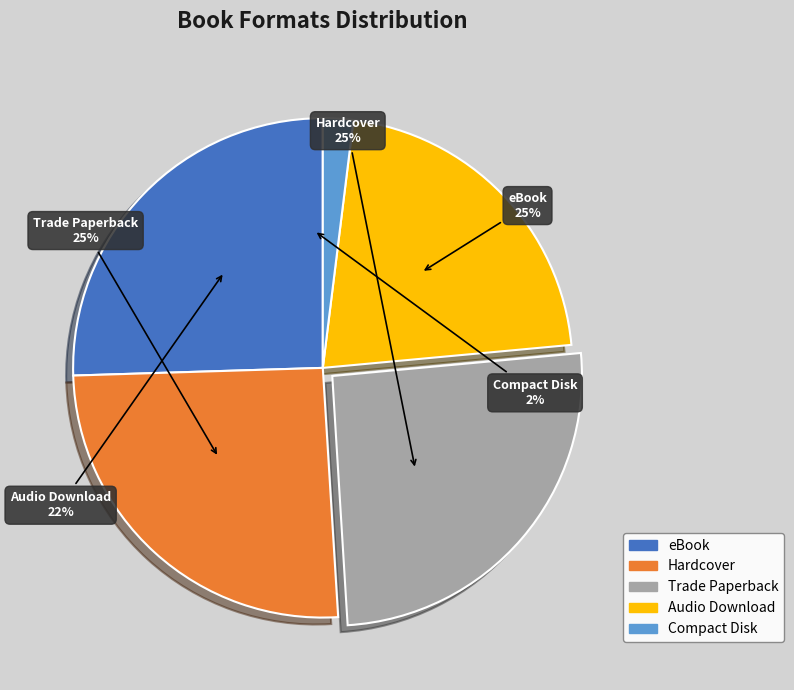

Rank the categories by value from highest to lowest.

eBook, Hardcover, Trade Paperback, Audio Download, Compact Disk